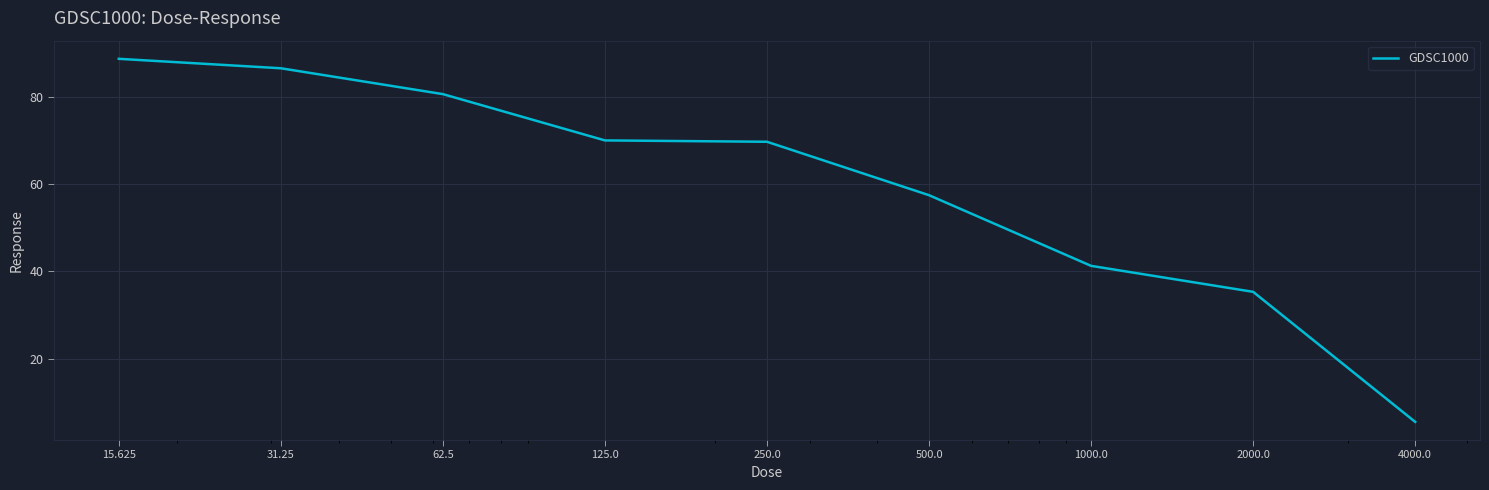

What is the difference between the maximum and minimum values?

83.1